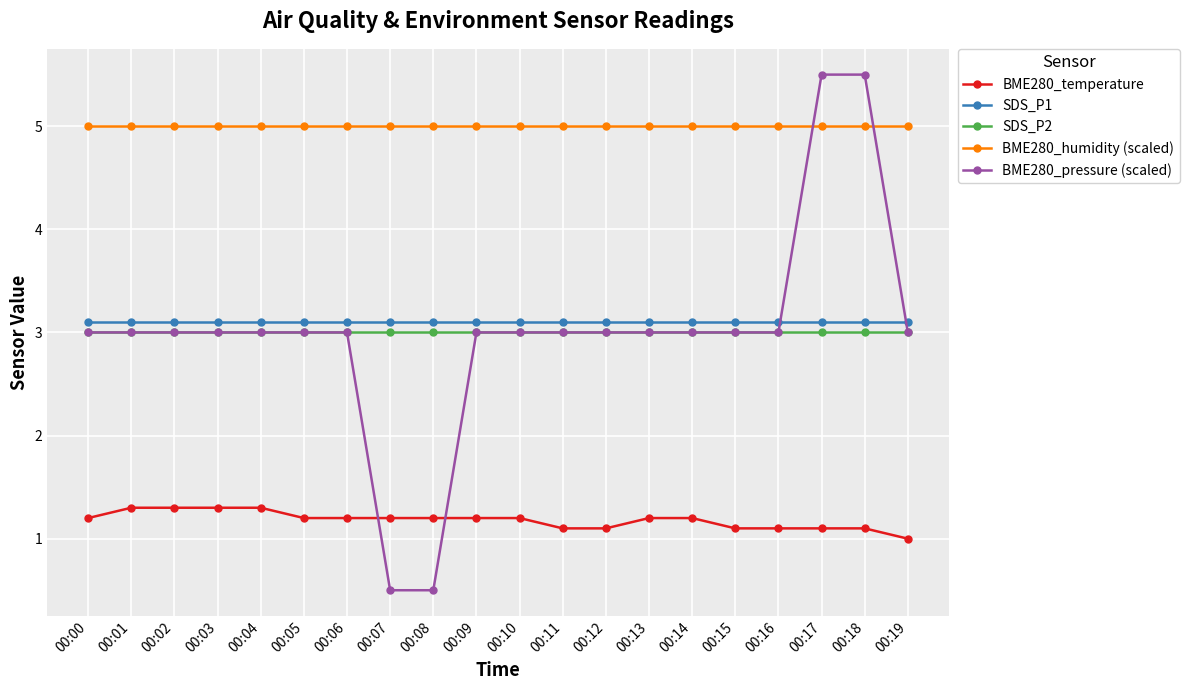

How many times do BME280_temperature and BME280_pressure (scaled) cross each other?

2